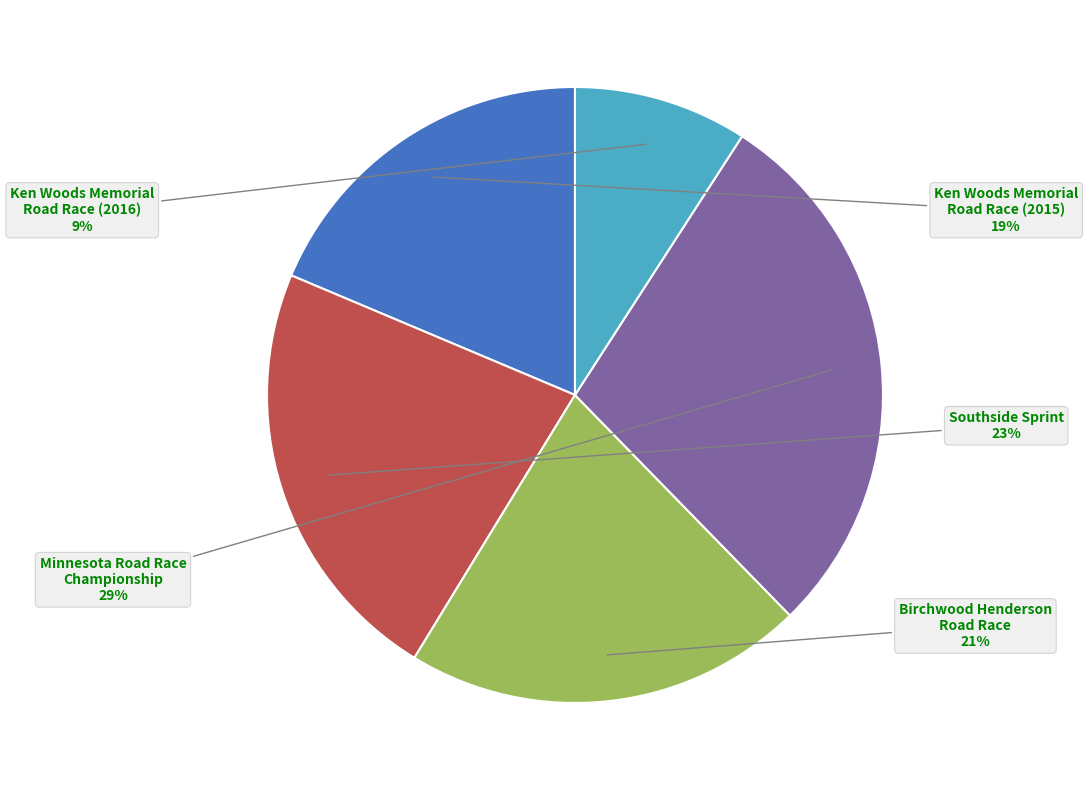

How many segments does this pie chart have?

5